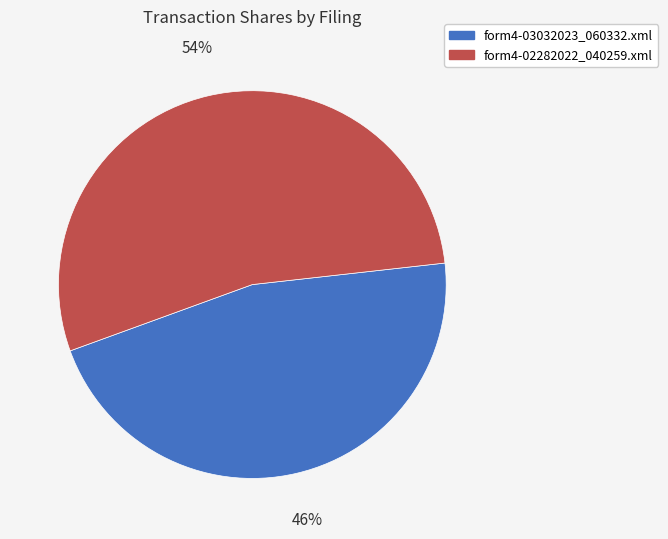

Approximately how many times larger is the value at form4-03032023_060332.xml compared to form4-02282022_040259.xml?

0.9